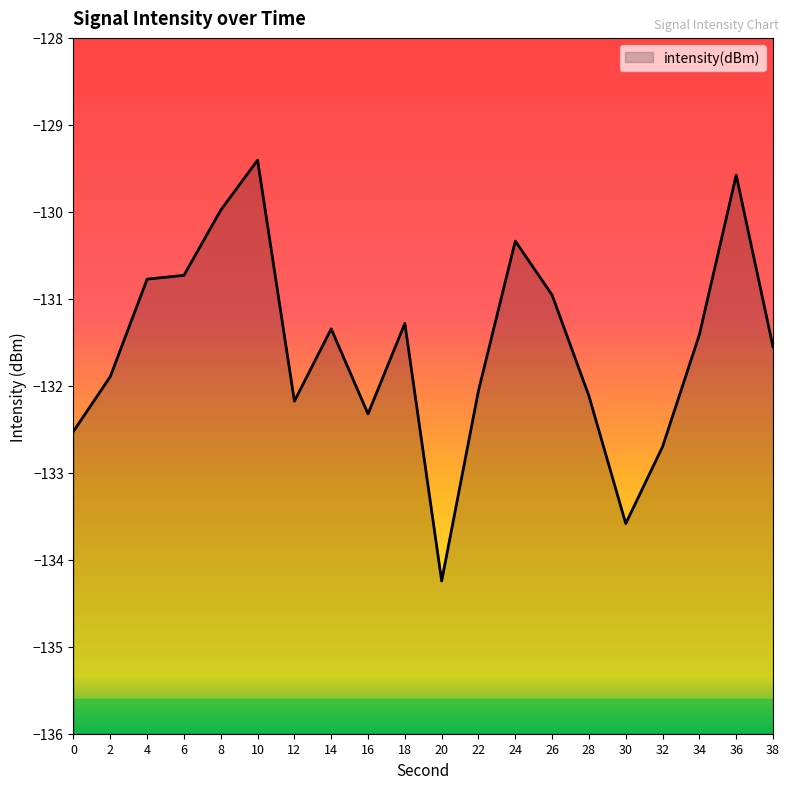

What is the greatest value displayed?

-129.4